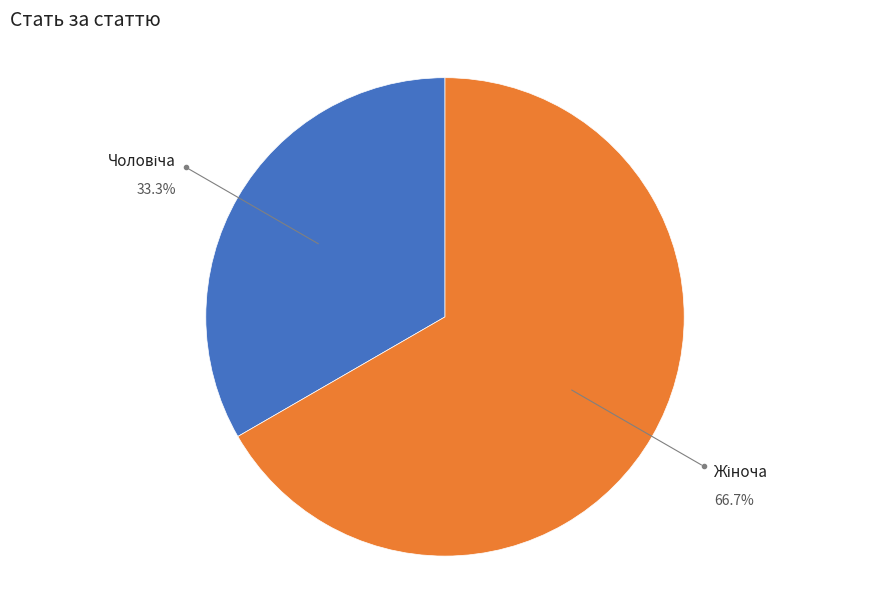

Does any single category account for the majority?

Yes